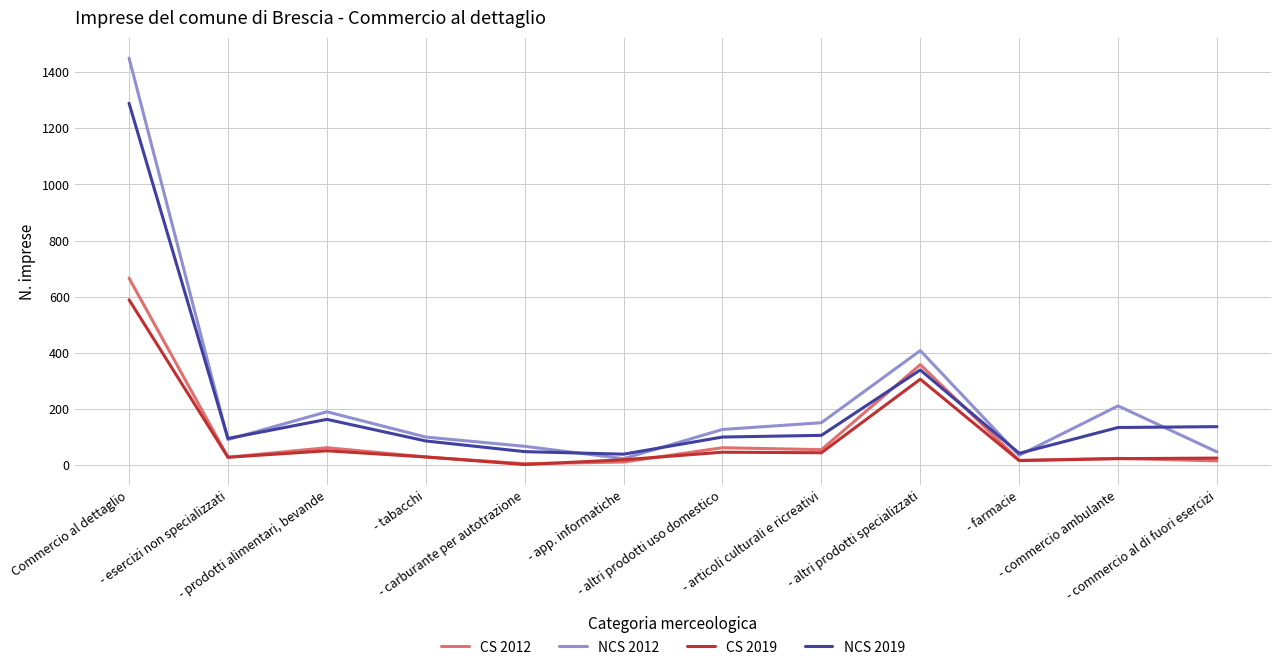

Does the chart display data point markers on the line(s)?

No